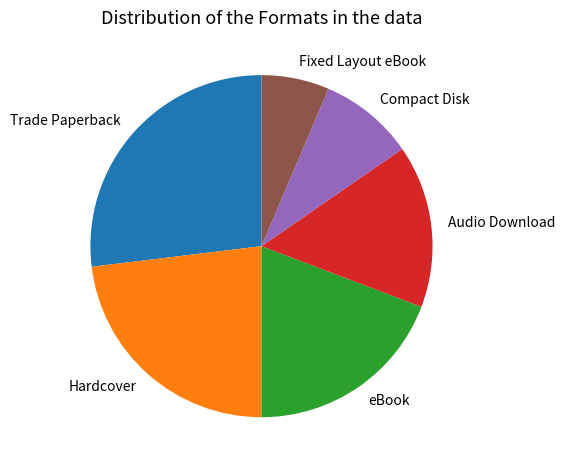

Which slice is the smallest?

Fixed Layout eBook